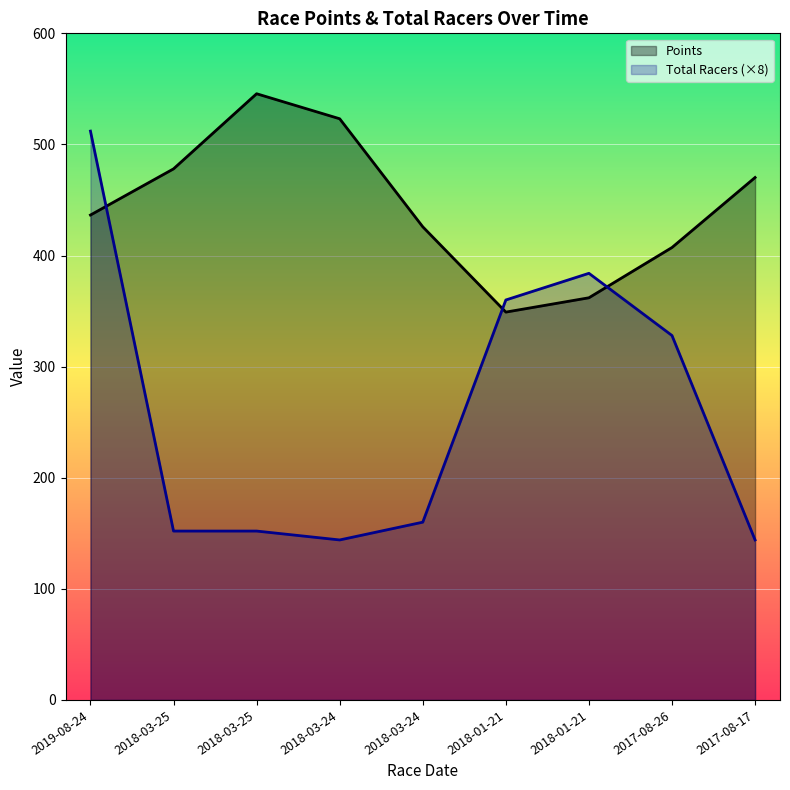

Rank the series at 2018-01-21 from lowest to highest value.

Points, Total Racers